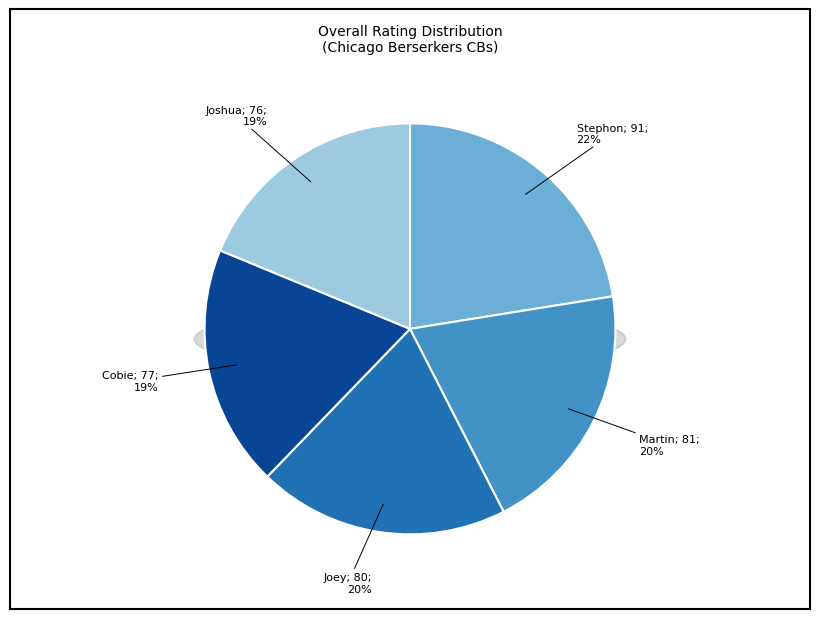

What percentage is NOT represented by Stephon?

77.5%